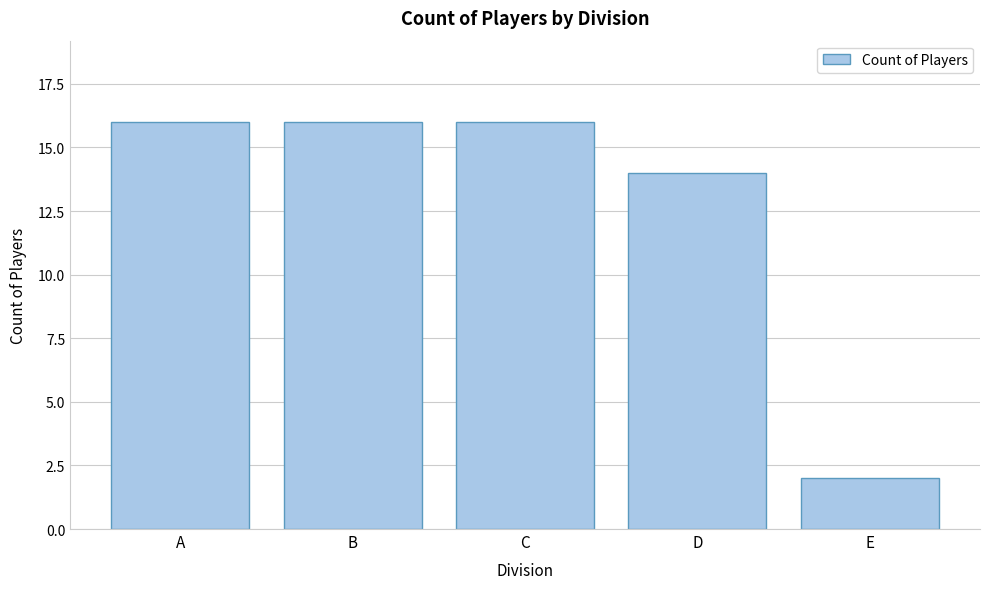

Reading right to left, transcribe all the data shown in this chart.

E=2	D=14	C=16	B=16	A=16